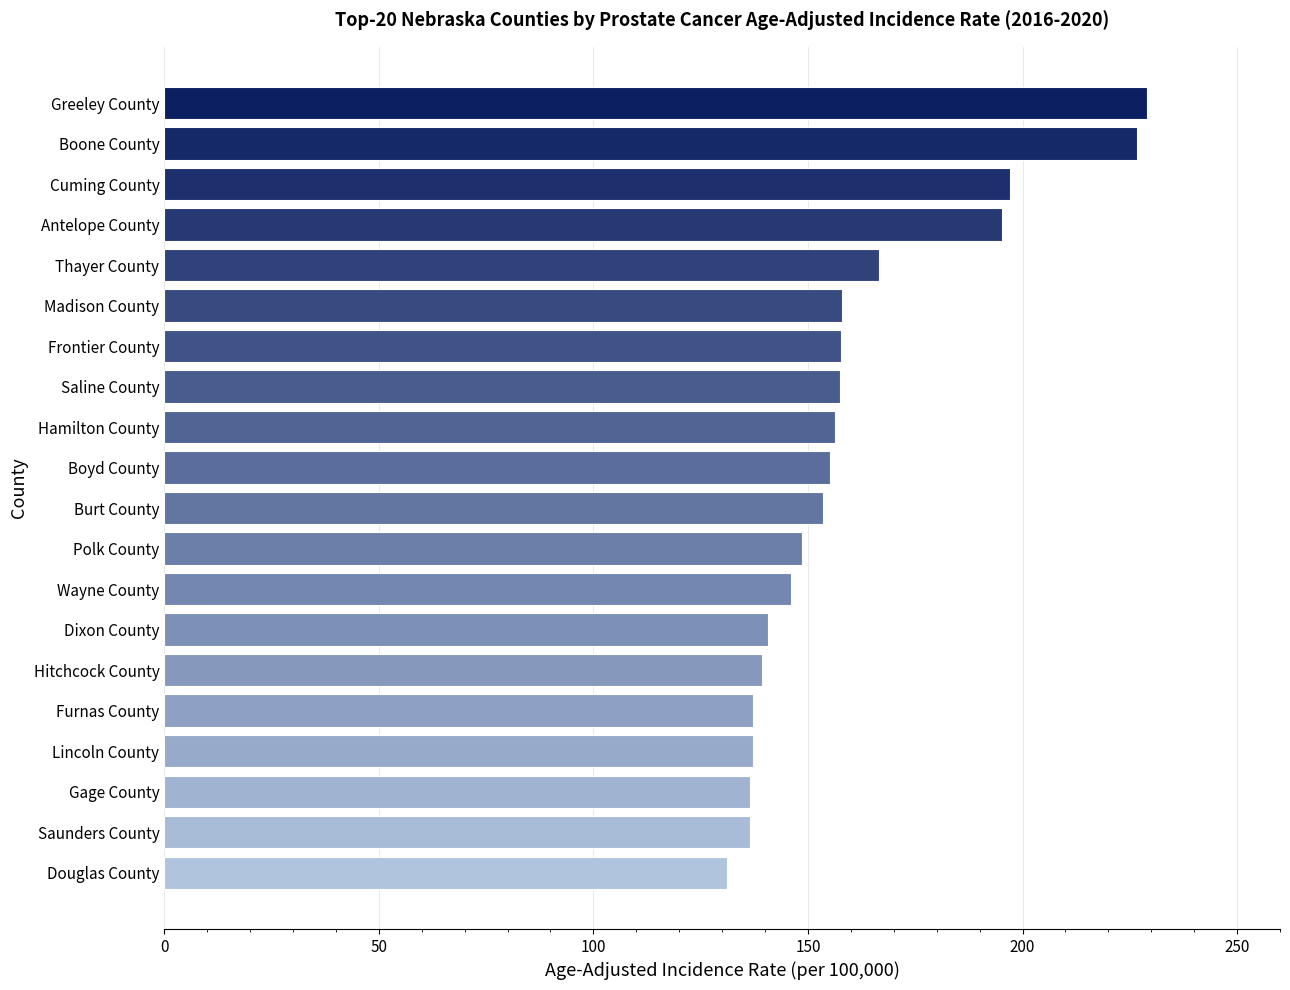

True or false: the data shows 197.1 at Cuming County.

True